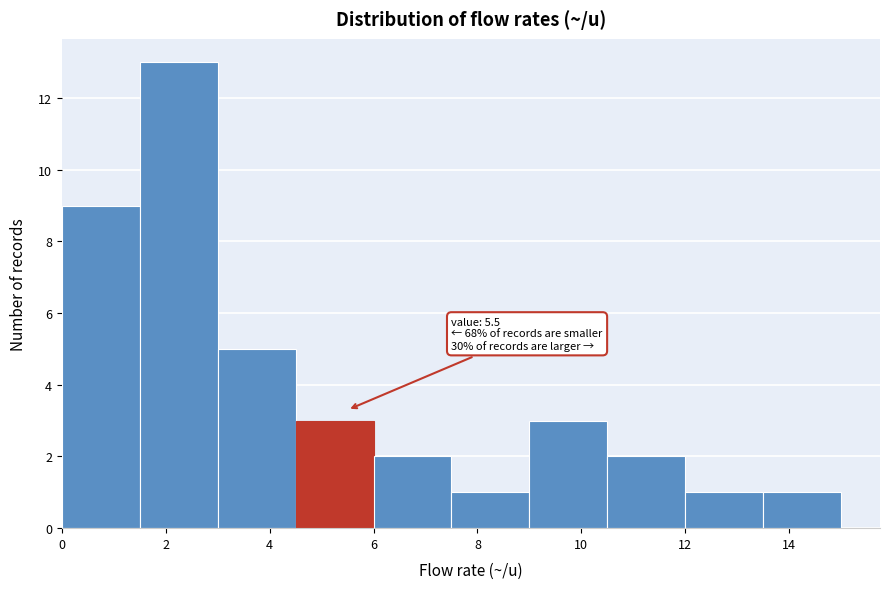

Over which range of the x-axis is the bar tallest?

1.5 to 3.0